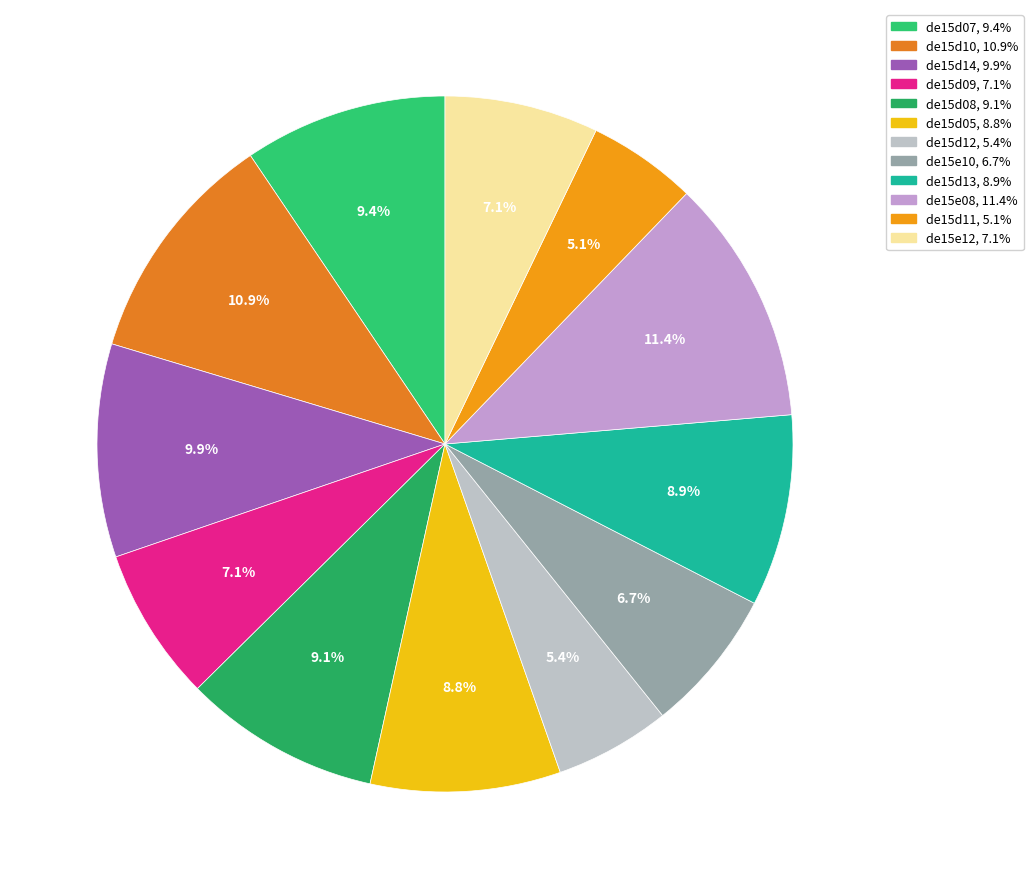

True or false: de15d08 accounts for 1% of the total.

False